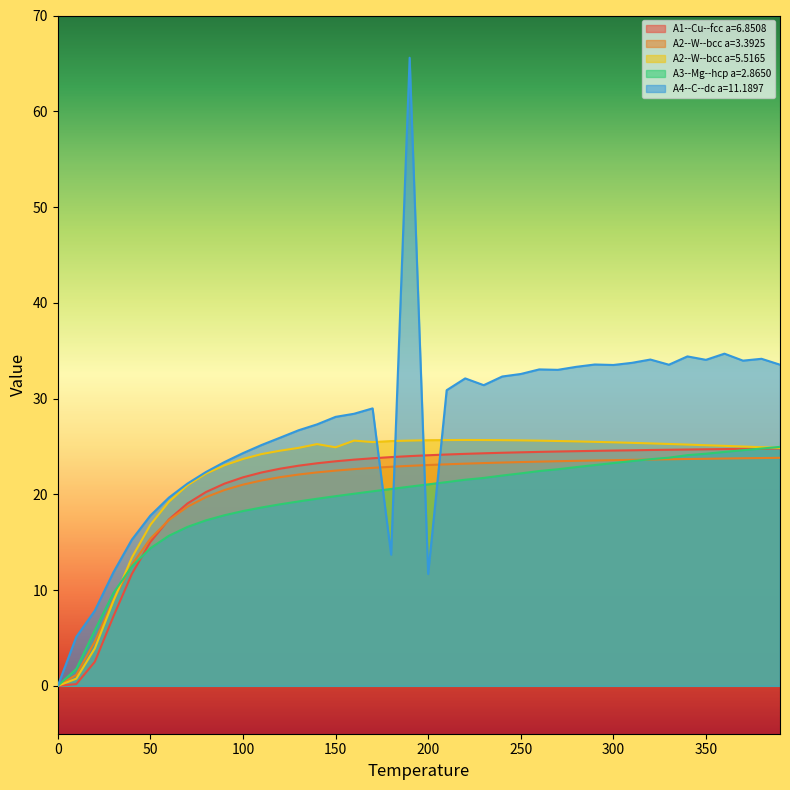

What is the spread (max minus min) of values at 260.0?

10.6